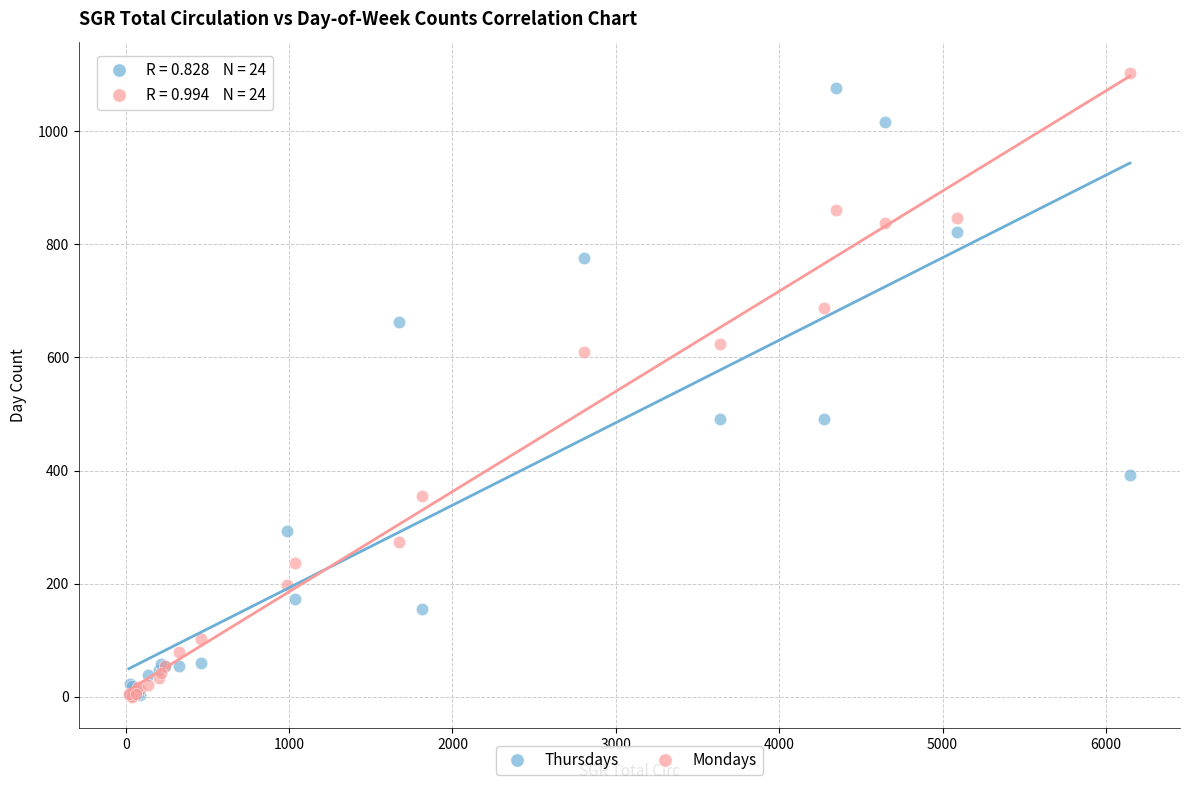

What are all the series names shown in the legend?

Thursdays, Mondays